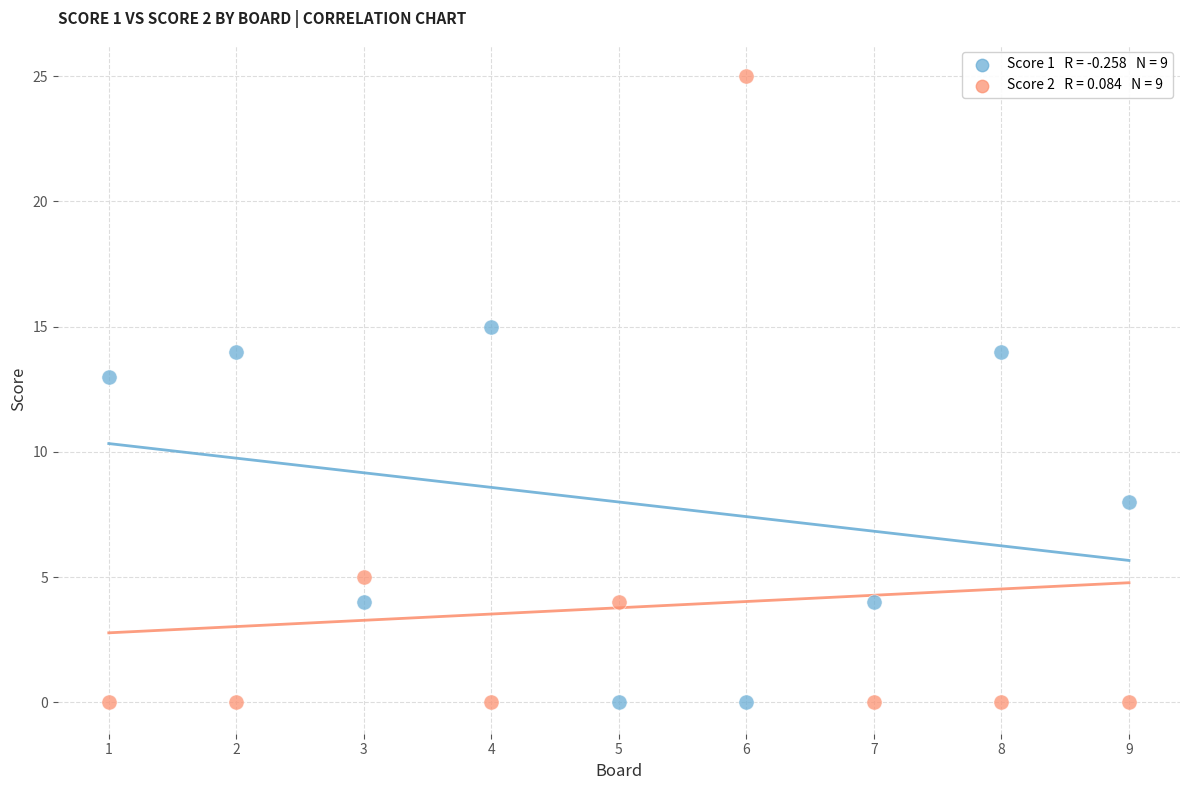

Across all data points, what is the range of Y values (max minus min)?

25